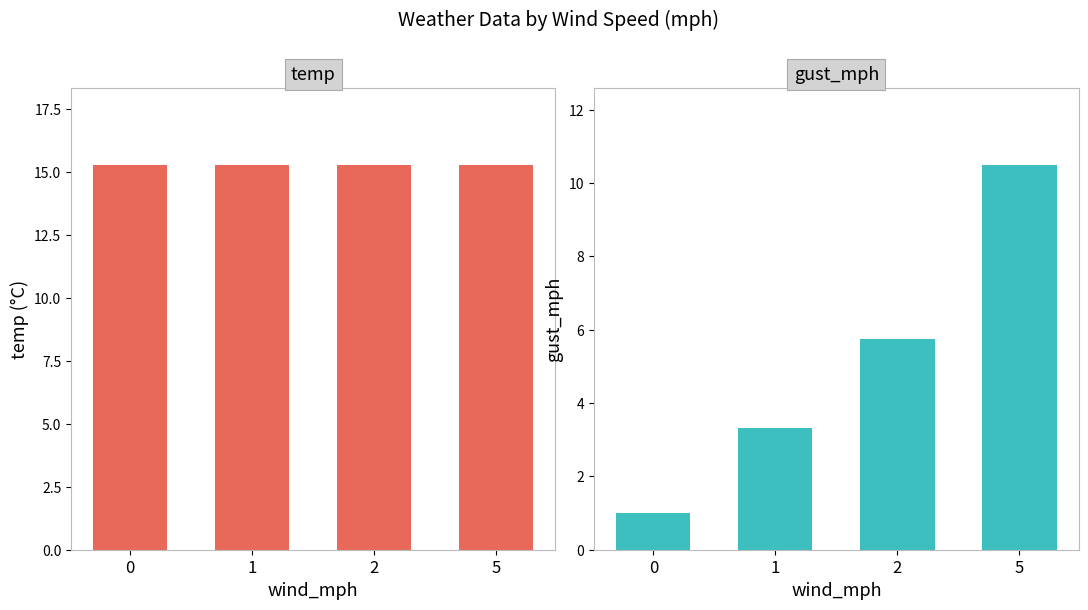

The gust_mph series shows 0.4 at 0. True or false?

False